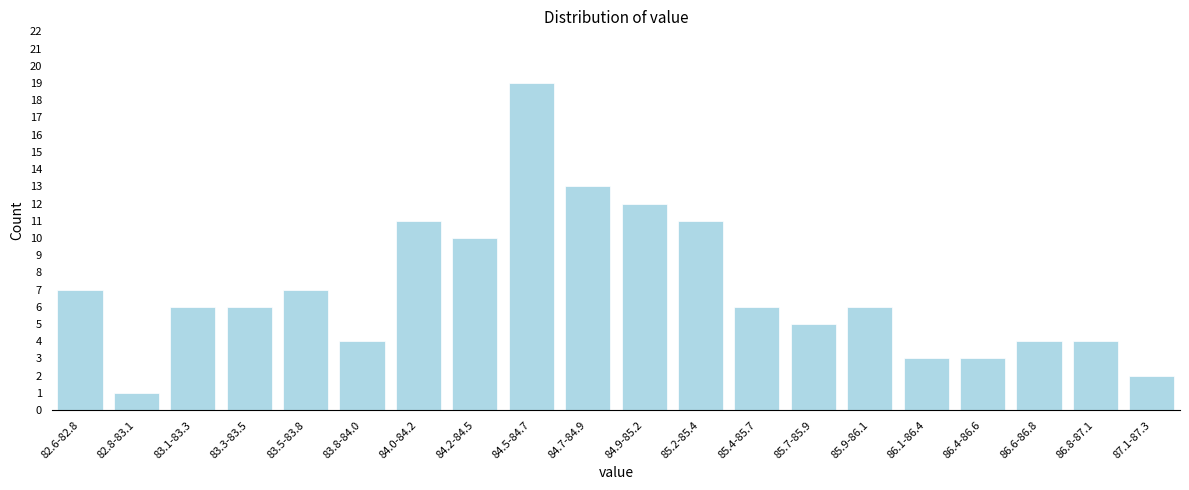

Reading left to right, transcribe all the data shown in this chart.

7	1	6	6	7	4	11	10	19	13	12	11	6	5	6	3	3	4	4	2